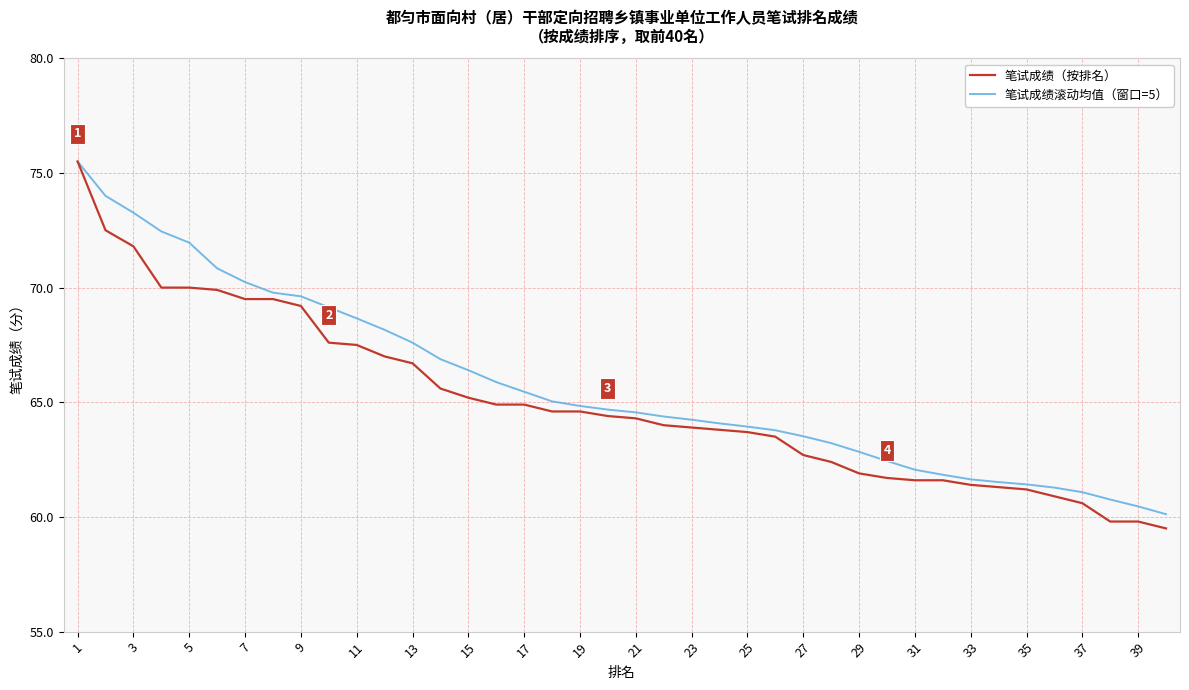

What is the smallest value displayed?

59.5